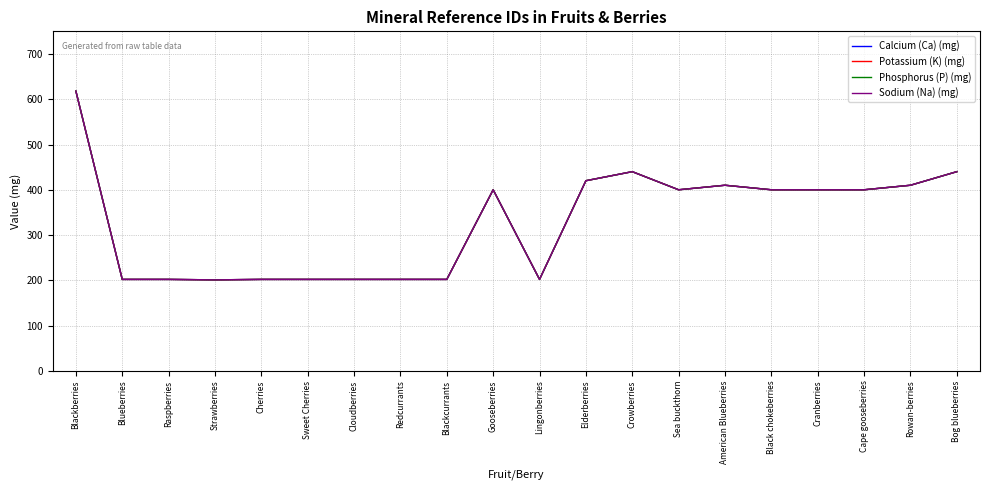

At which category does the chart reach its peak across all series?

Blackberries